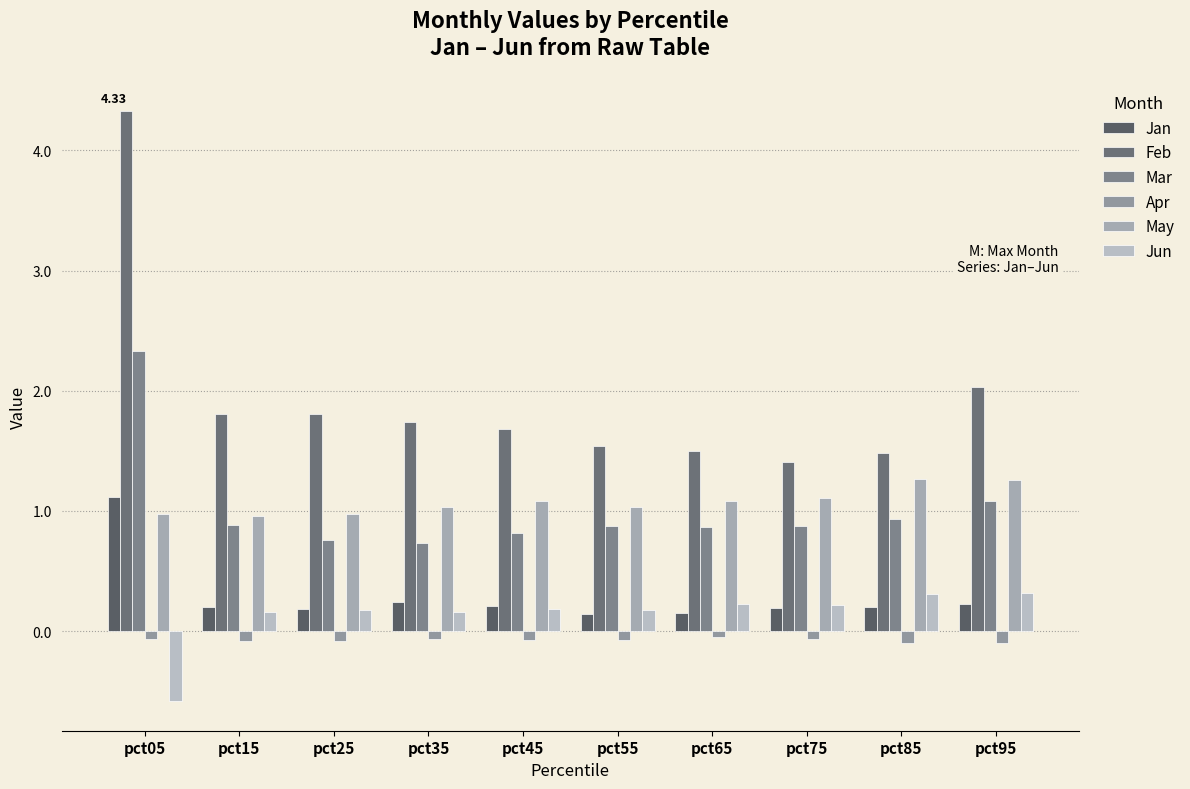

Where does the May series first go above 1?

pct35